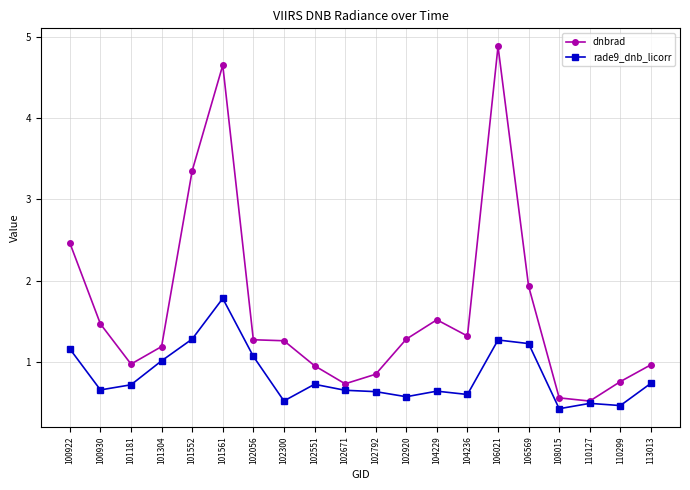

Is it true that dnbrad equals 0.7 at 110127?

False